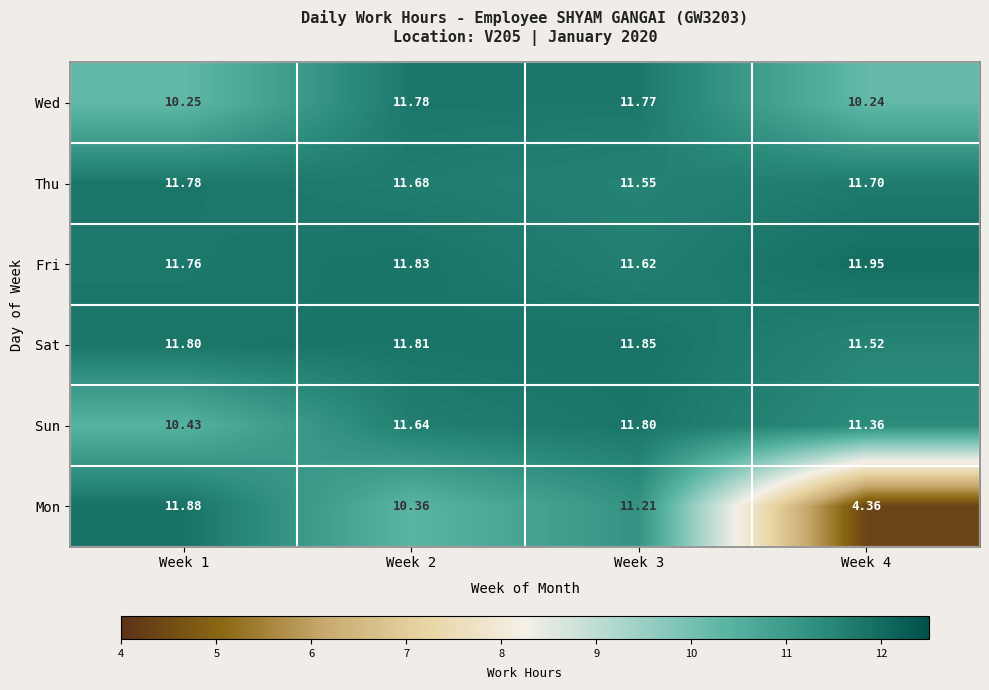

At how many categories does at least one series exceed 11?

4